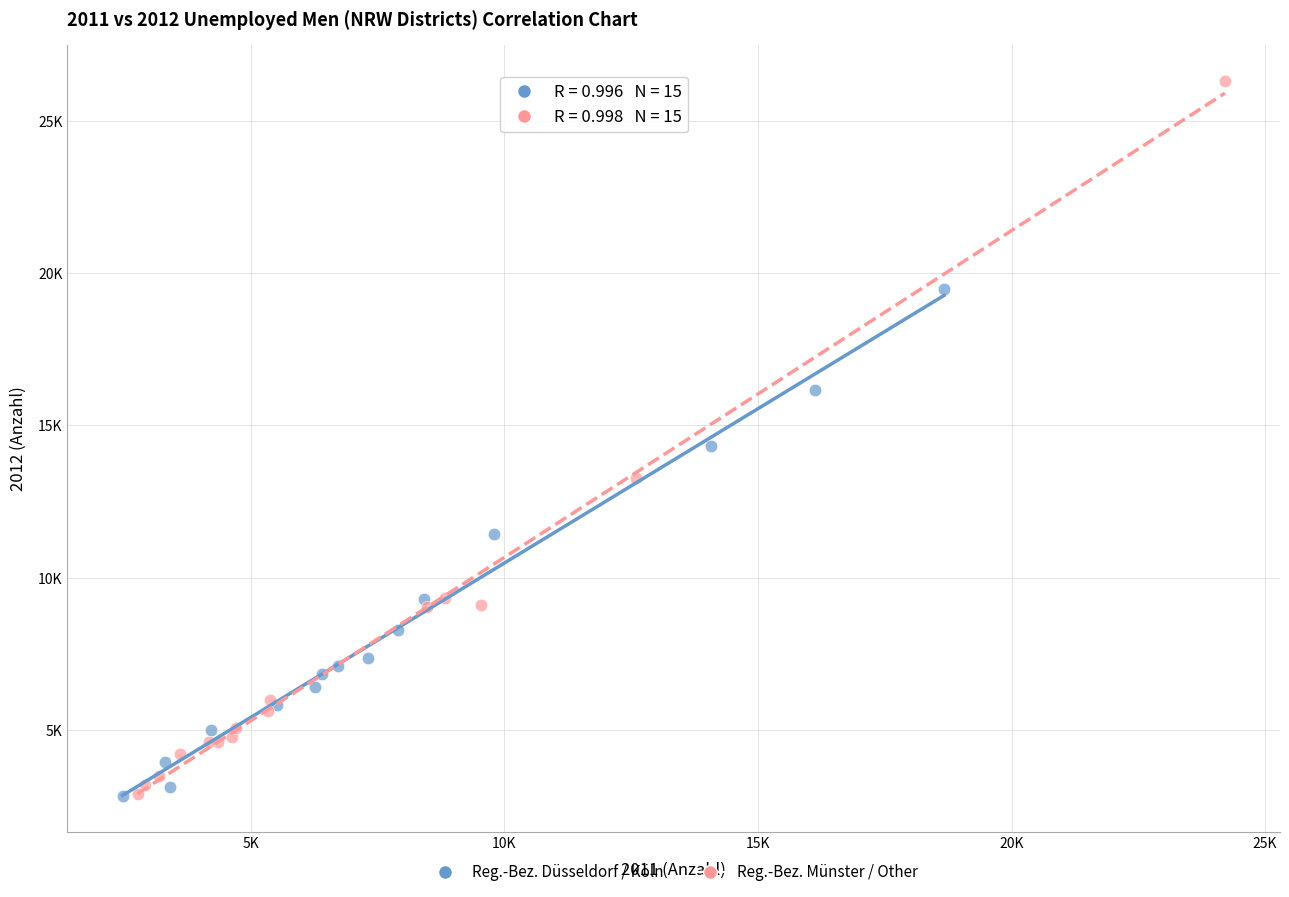

What are all the series names shown in the legend?

Reg.-Bez. Düsseldorf / Köln, Reg.-Bez. Münster / Other